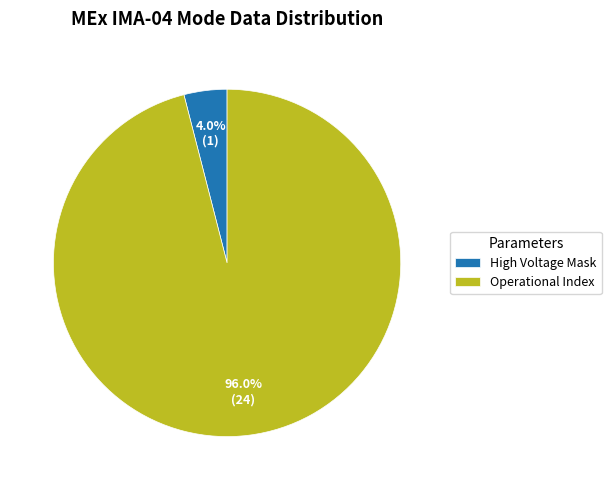

Count the number of slices in the pie.

2